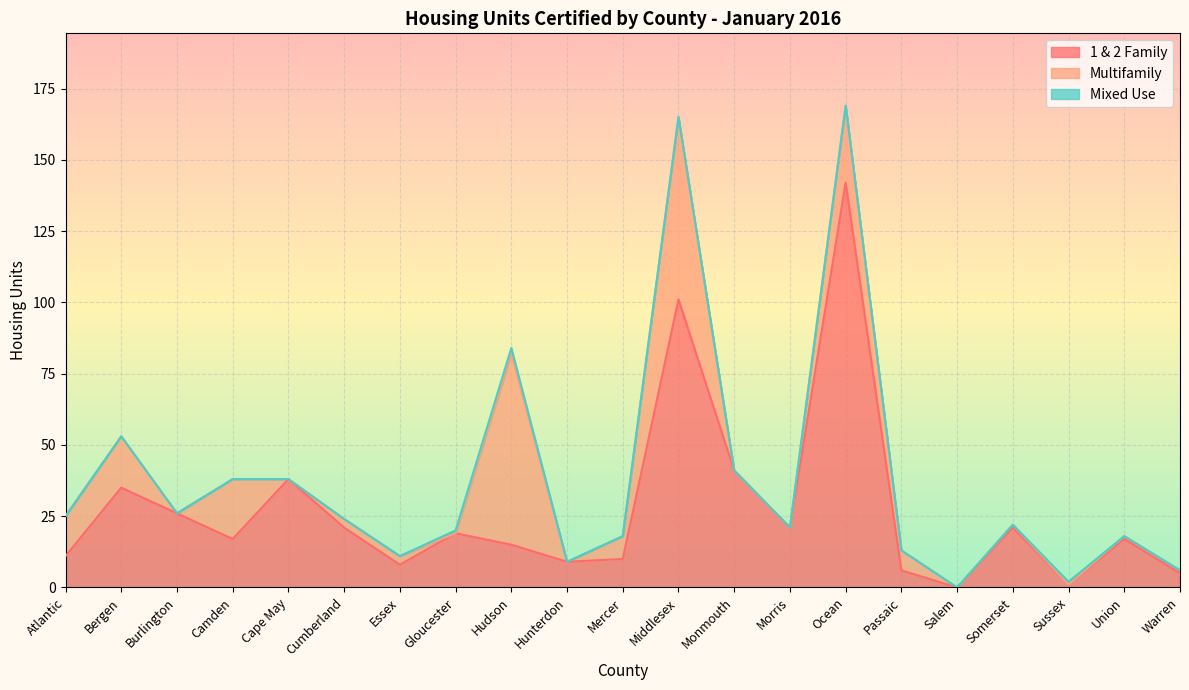

True or false: 1 & 2 Family and Mixed Use intersect in this chart.

False